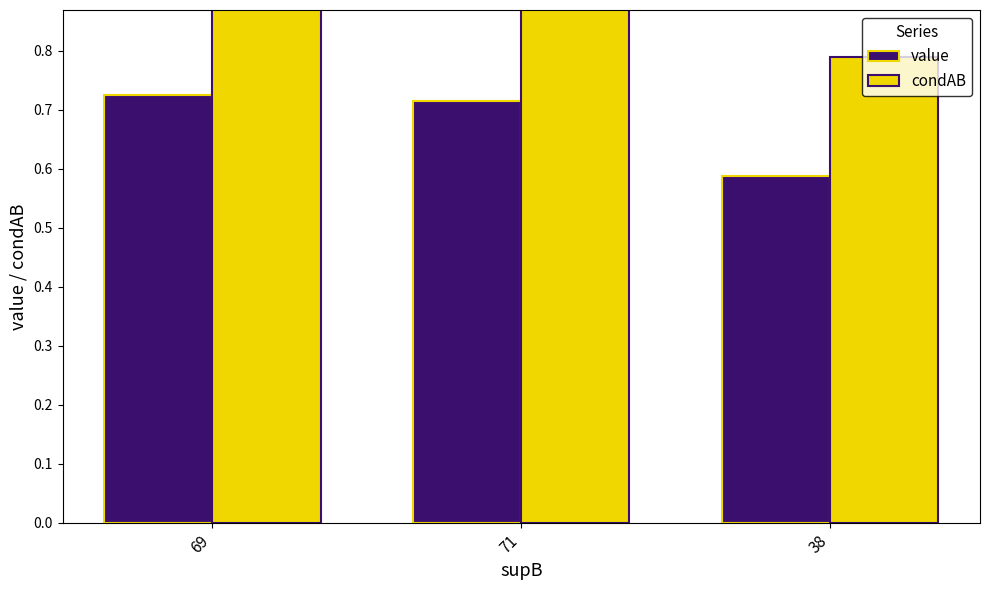

Is the value of value at 69 greater than the value of condAB at 71?

No